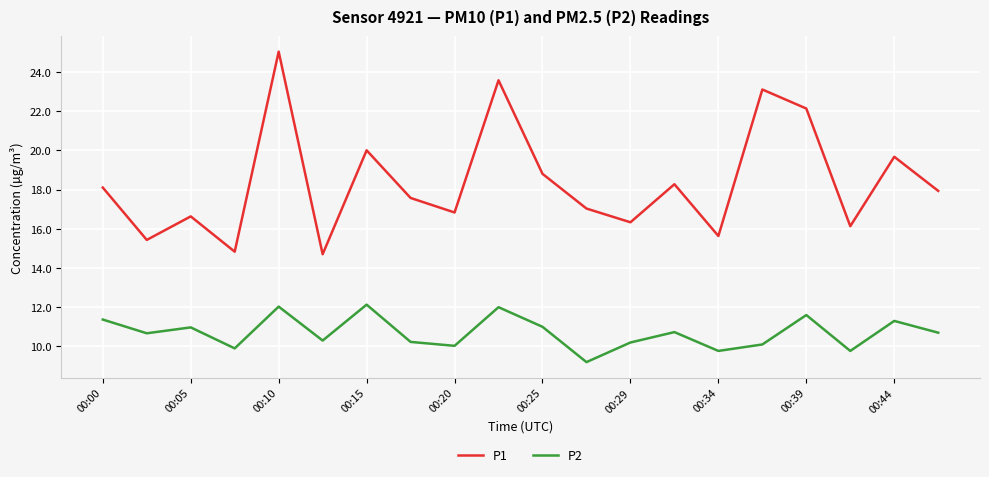

Which series has the widest spread of values?

P1